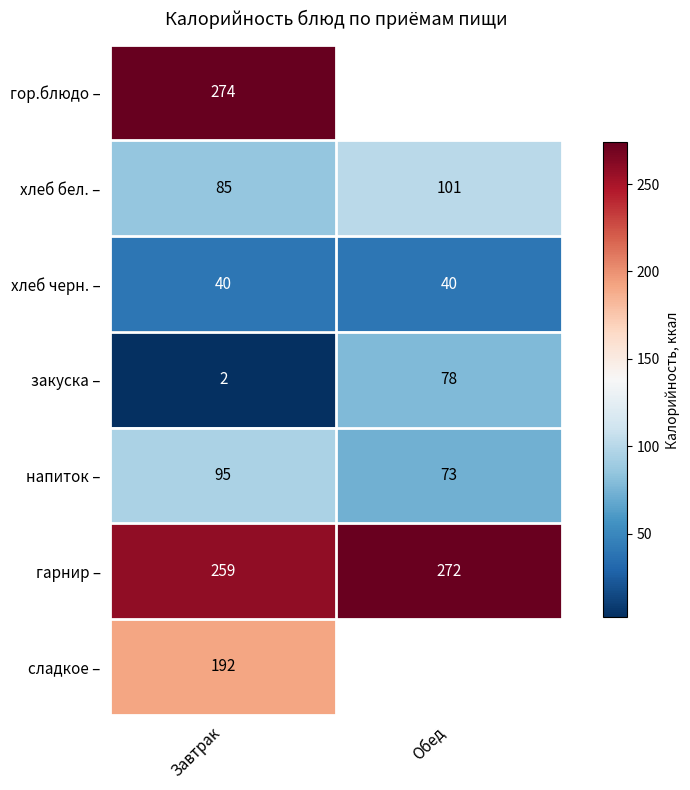

What is the smallest value displayed?

2.0